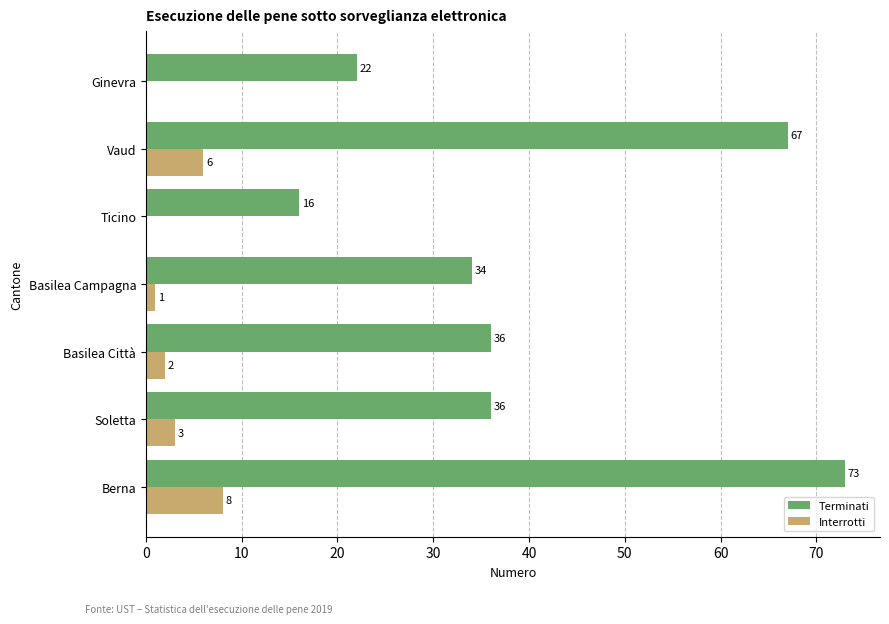

What is the sum of all Terminati values?

284